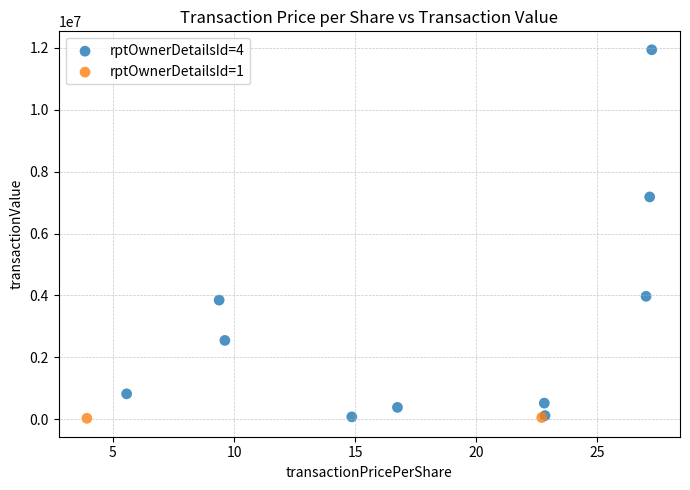

What are all the series names shown in the legend?

rptOwnerDetailsId=4, rptOwnerDetailsId=1